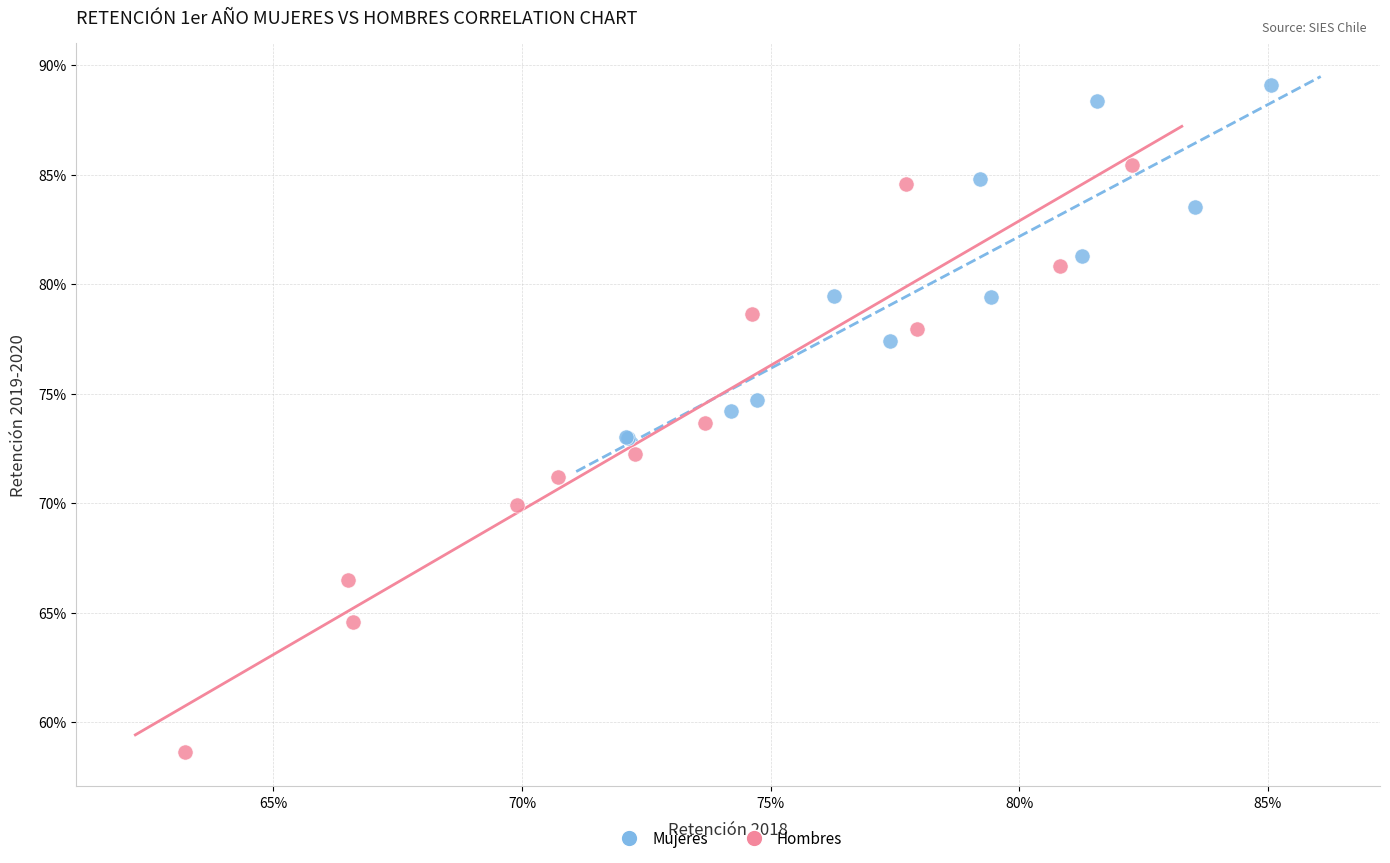

What are all the series names shown in the legend?

Mujeres, Hombres